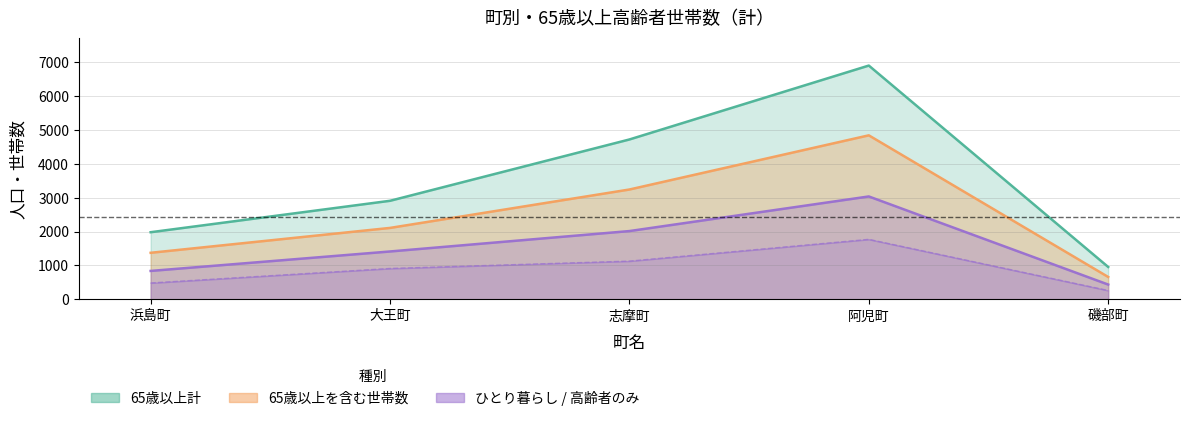

What is the average value of the 65歳以上計 series?

3492